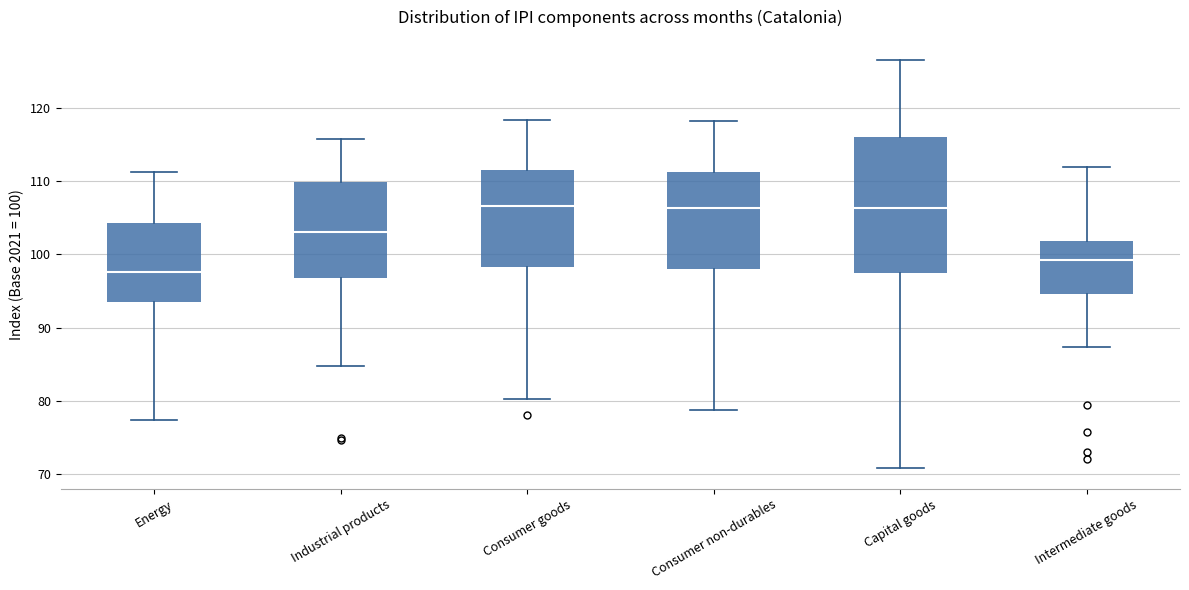

Which box has the lowest median line?

Energy